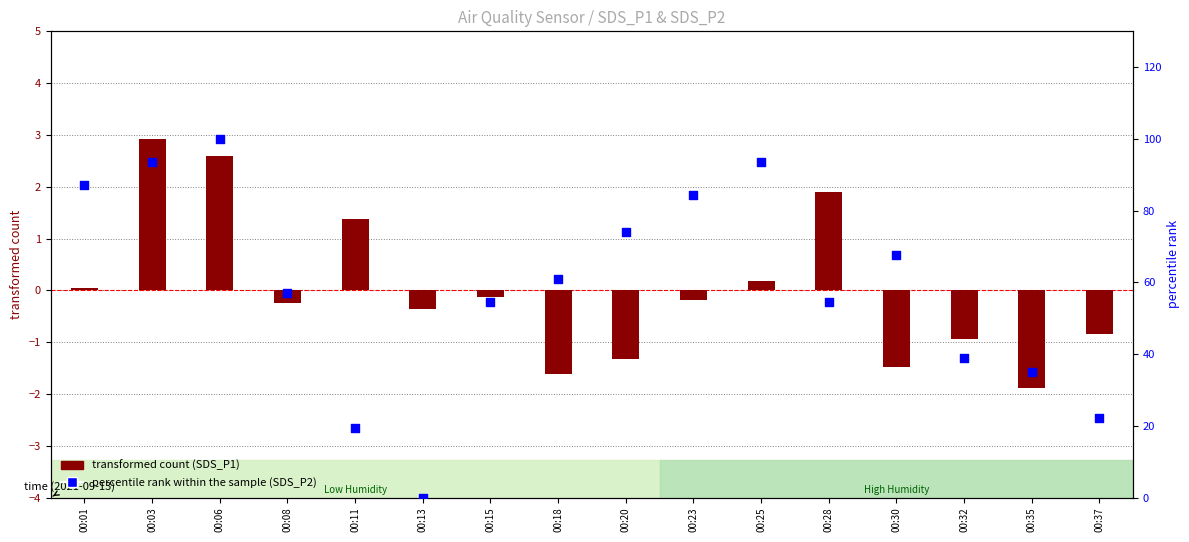

At how many categories does at least one series exceed 17?

15